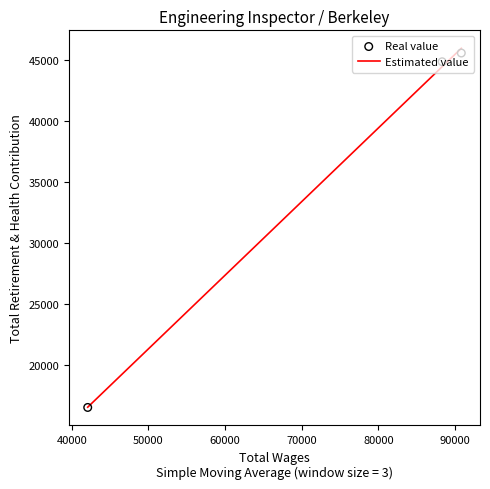

Which has a higher value, 42074.0 or 90822.0?

90822.0